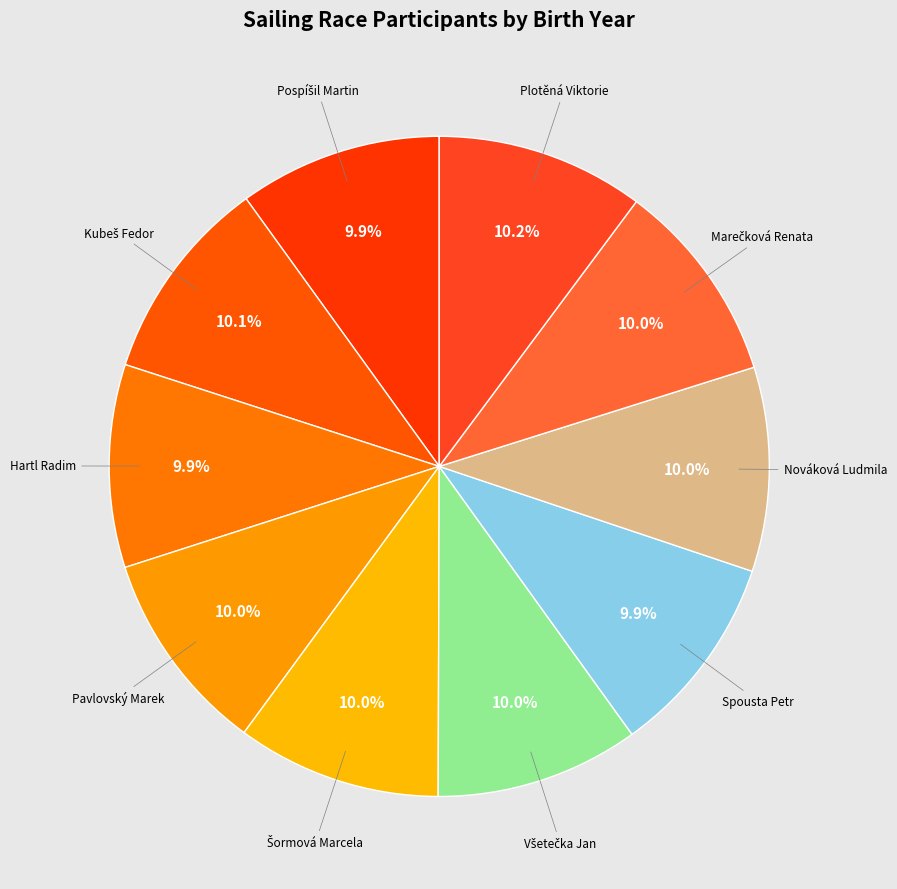

How many segments does this pie chart have?

10